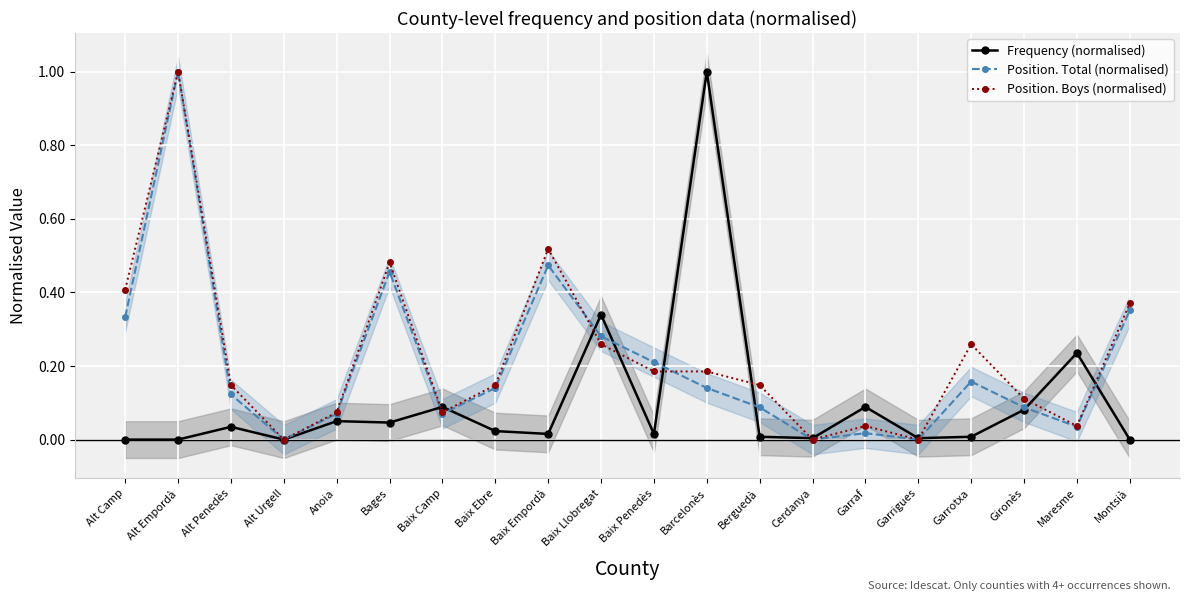

Which label corresponds to the largest value in the chart?

Barcelonès